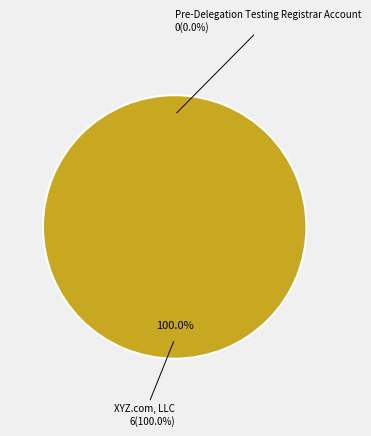

How many slices are in this pie chart?

2